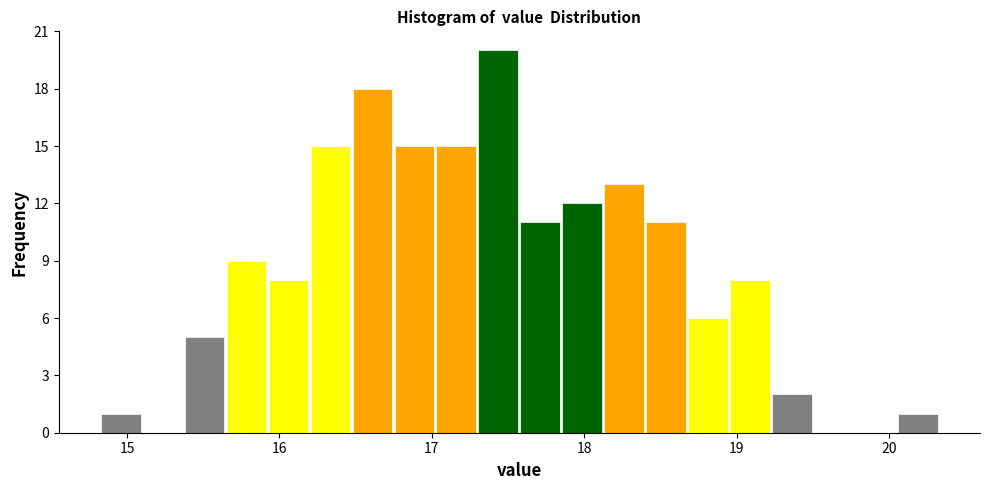

Read against the x-axis, roughly where is the centre of the tallest bar?

17.4